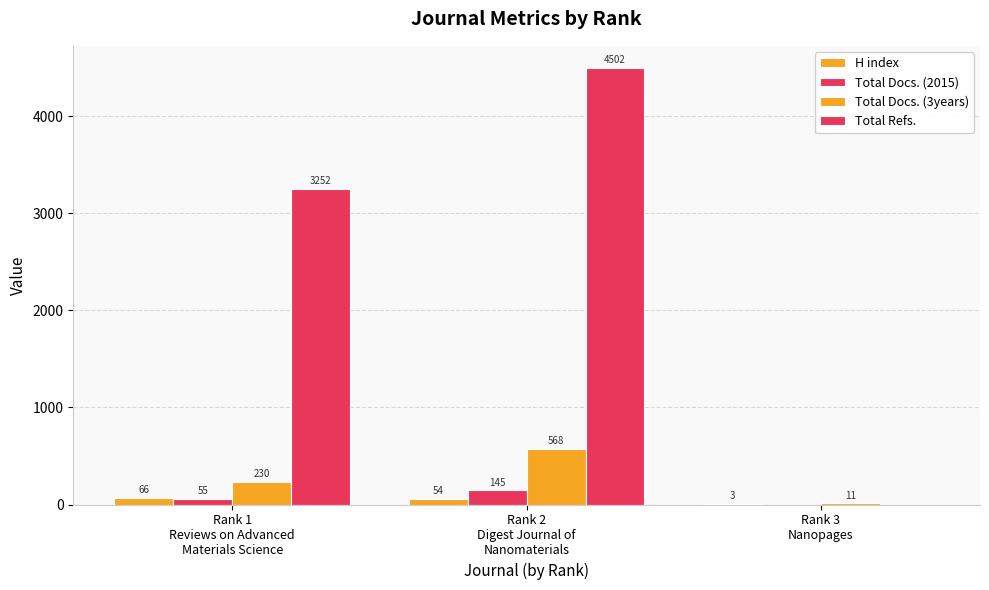

How many distinct data groups are displayed?

4